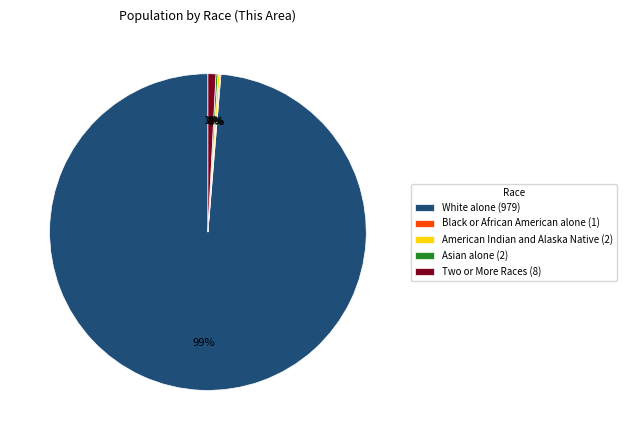

To the nearest percent, what is the difference between the largest and smallest slice percentages?

99%